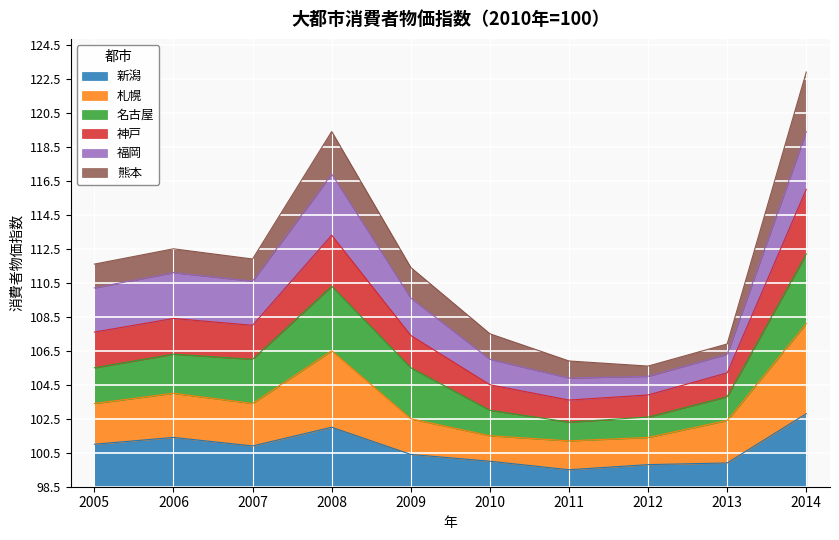

What are all the series names shown in the legend?

新潟, 札幌, 名古屋, 神戸, 福岡, 熊本